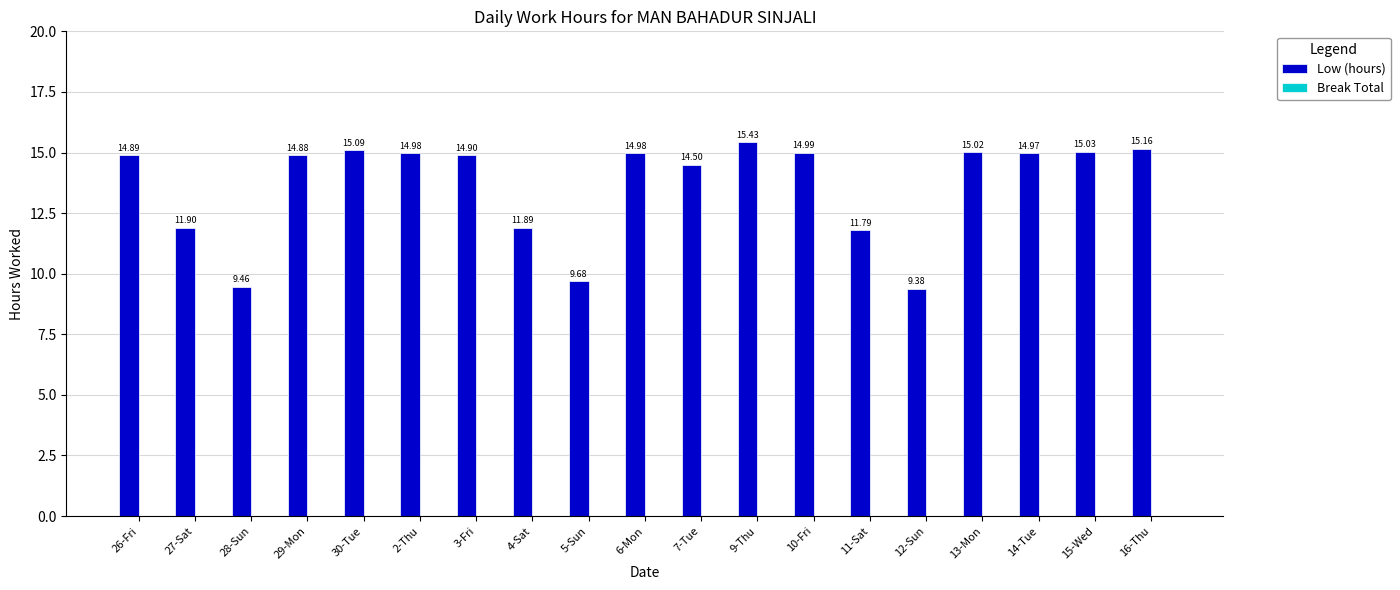

What is the label of the 9th bar from the right?

7-Tue